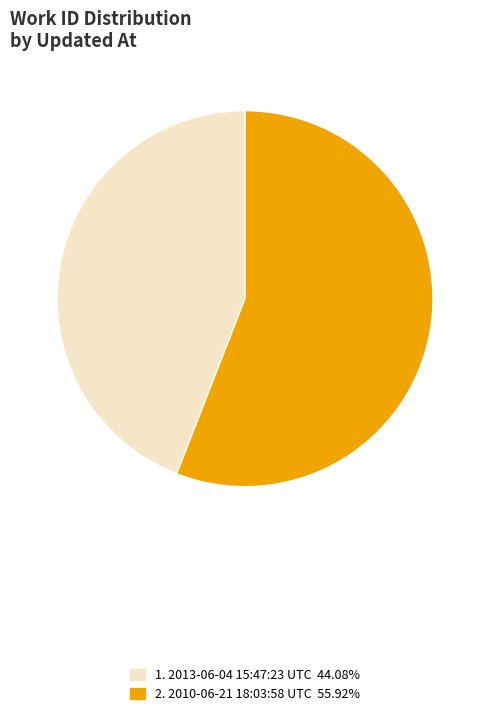

Is there any slice that represents more than half of the pie?

Yes